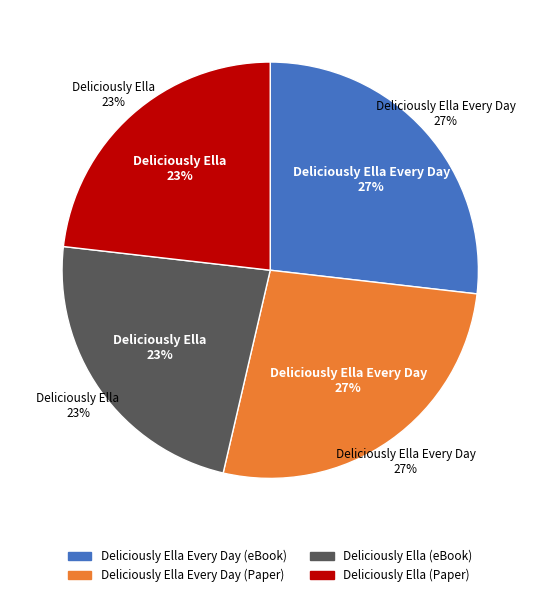

Is it true that Deliciously Ella Every Day (Paper) is 27% of the pie?

True